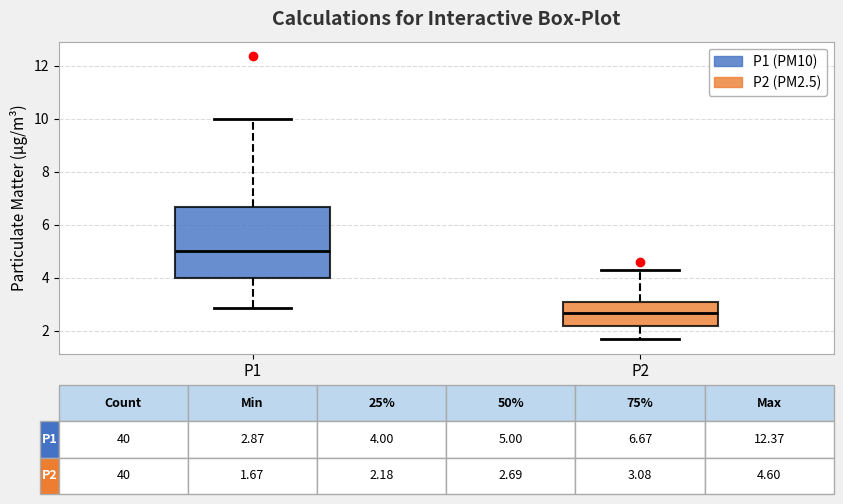

Which box is the tallest, from its lower edge to its upper edge?

P1